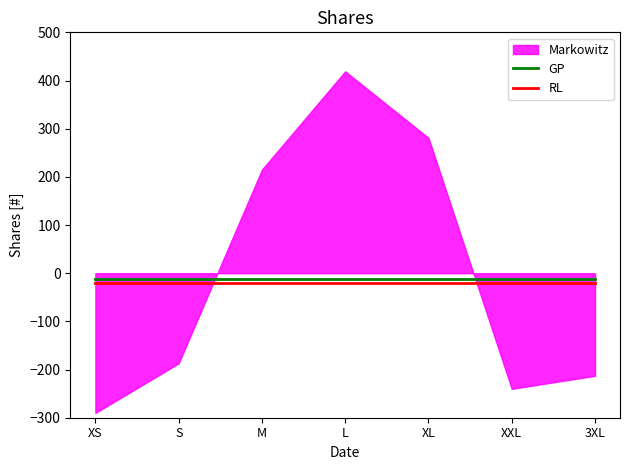

True or false: RL and GP cross at least once.

False